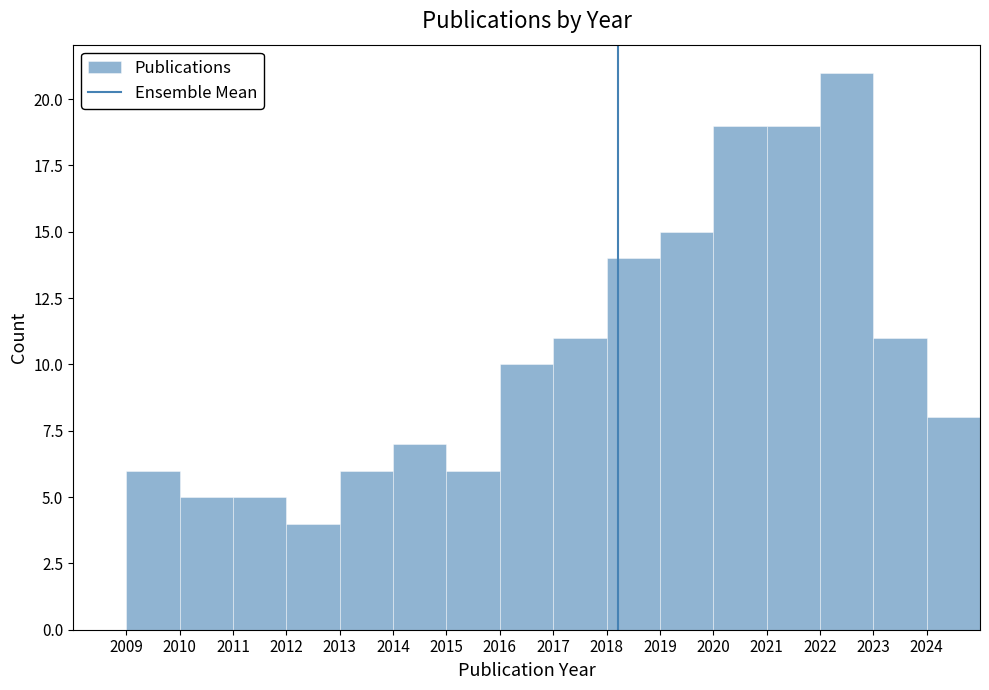

Over which range of the x-axis is the bar tallest?

2022 to 2023